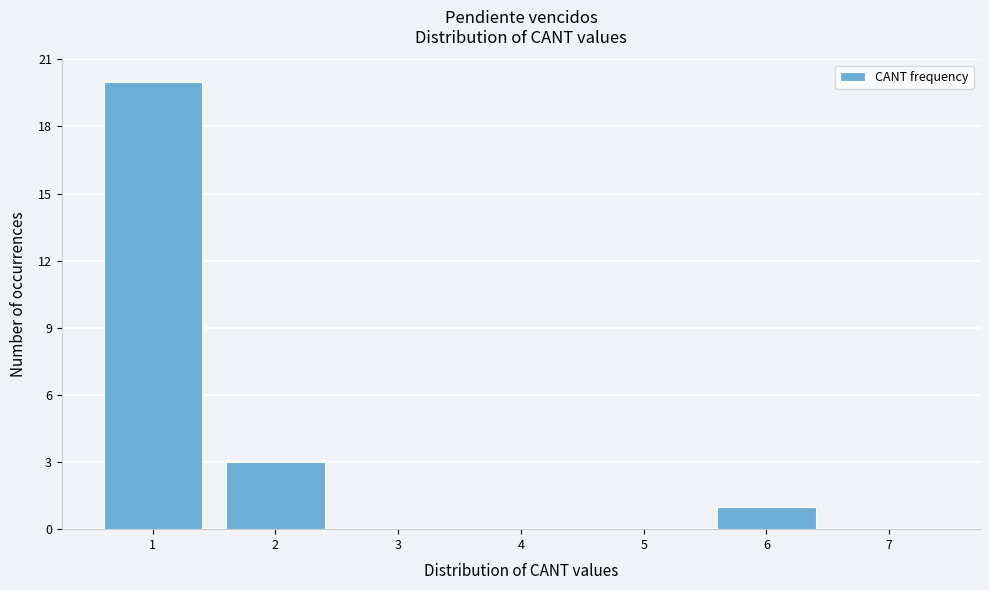

Over which range of the x-axis is the bar tallest?

0.5 to 1.5